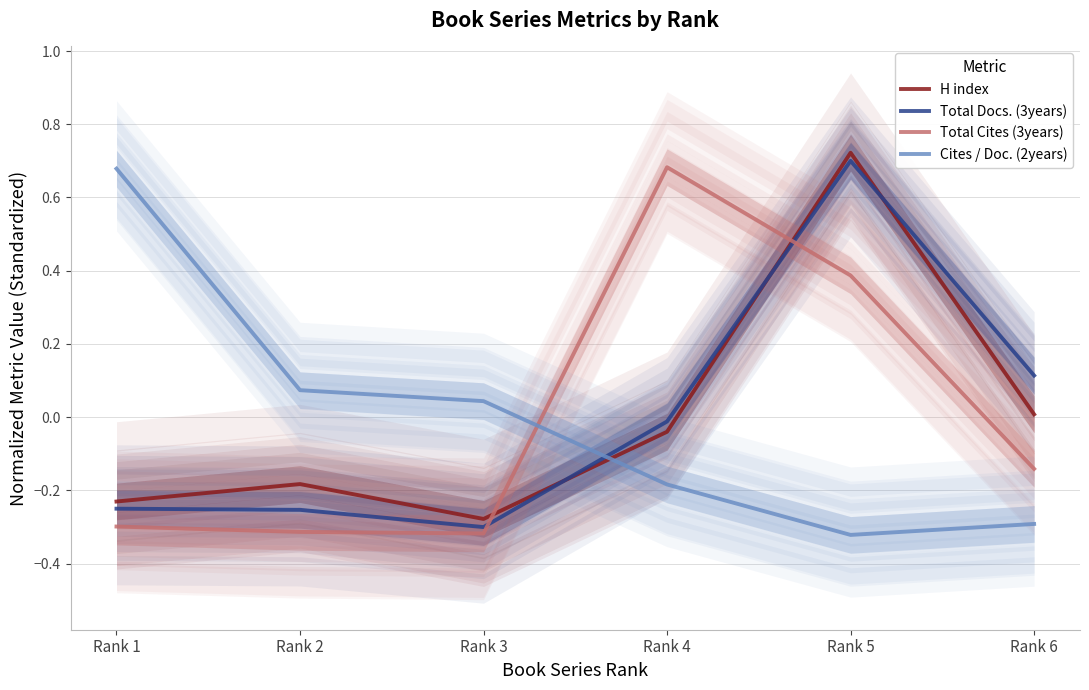

What is the difference between the highest and lowest values at Rank 4?

0.9